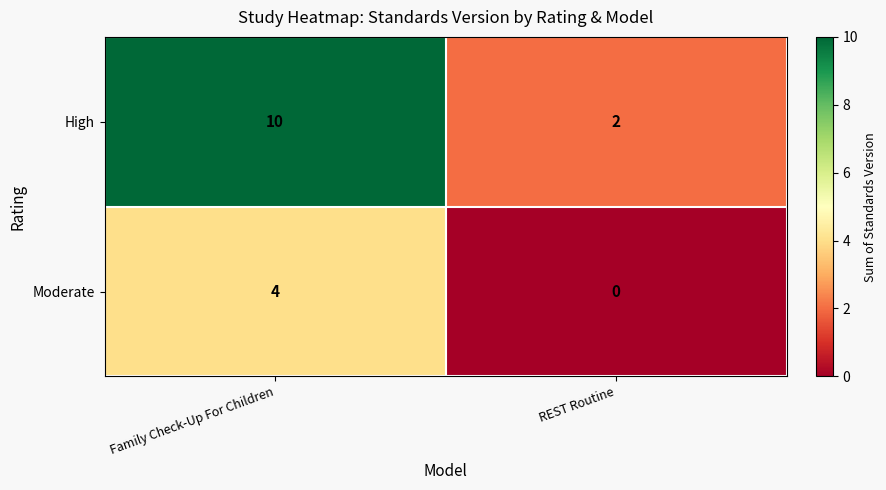

Reading left to right, extract all data points from this chart.

High: Family Check-Up For Children=10	REST Routine=2
Moderate: Family Check-Up For Children=4	REST Routine=0